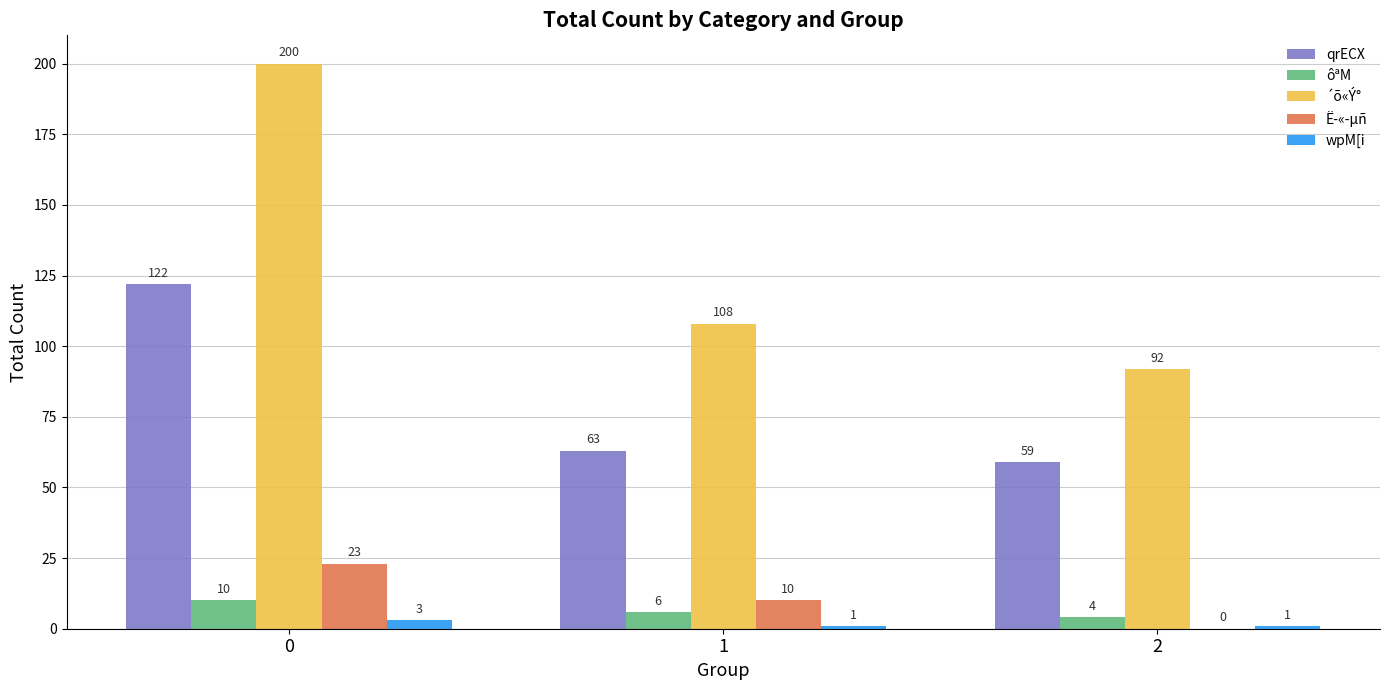

How many groups of bars are there?

3